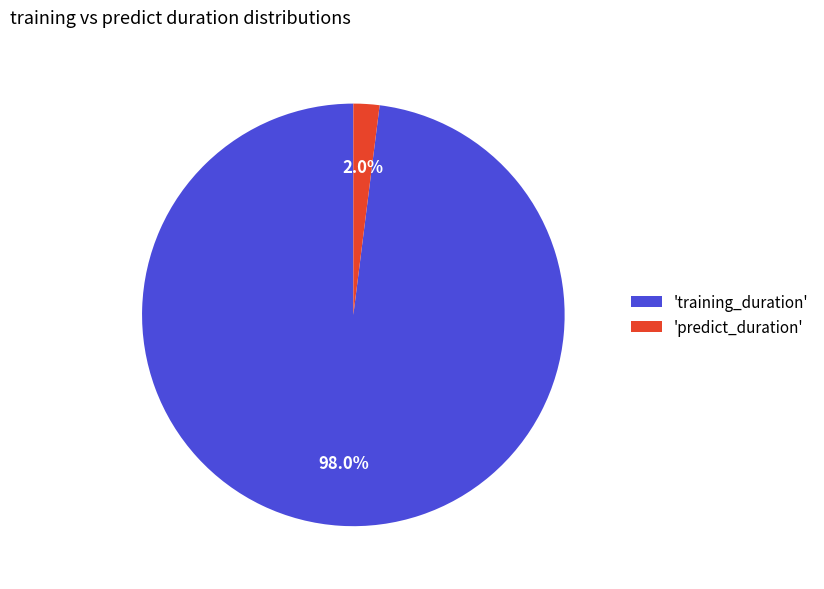

Rank the categories by value from lowest to highest.

'predict_duration', 'training_duration'